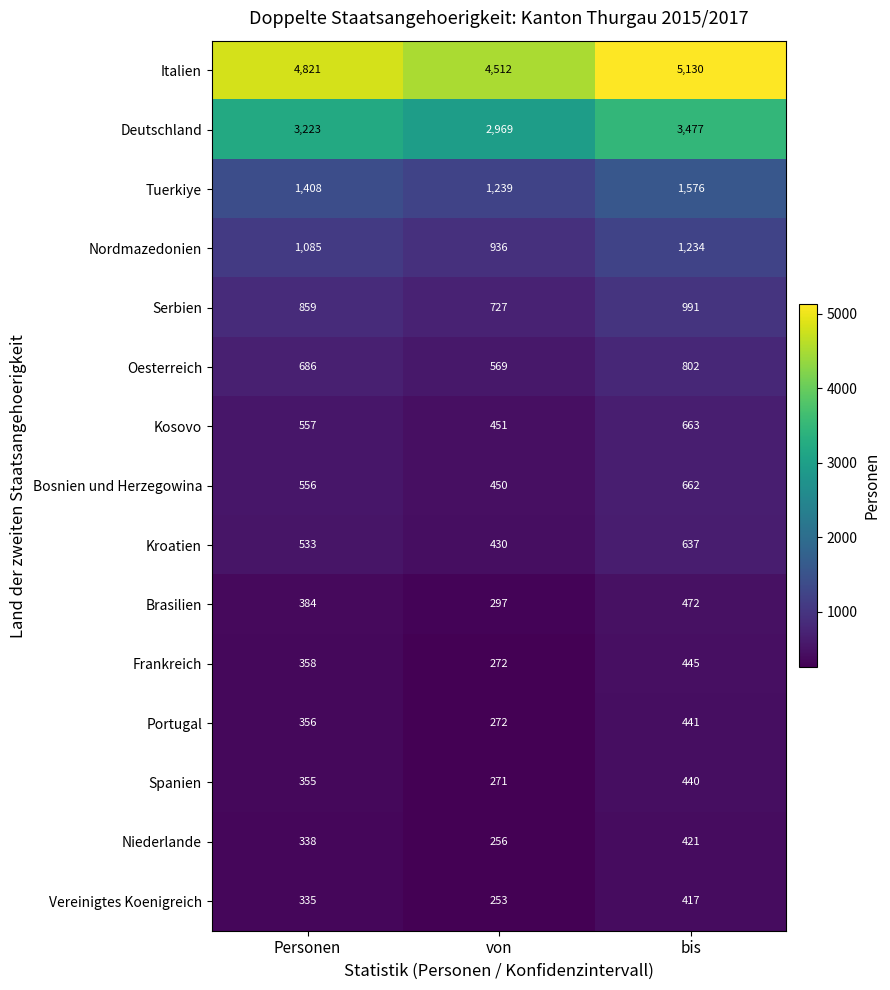

Between Personen and von, which series saw the biggest shift?

Italien